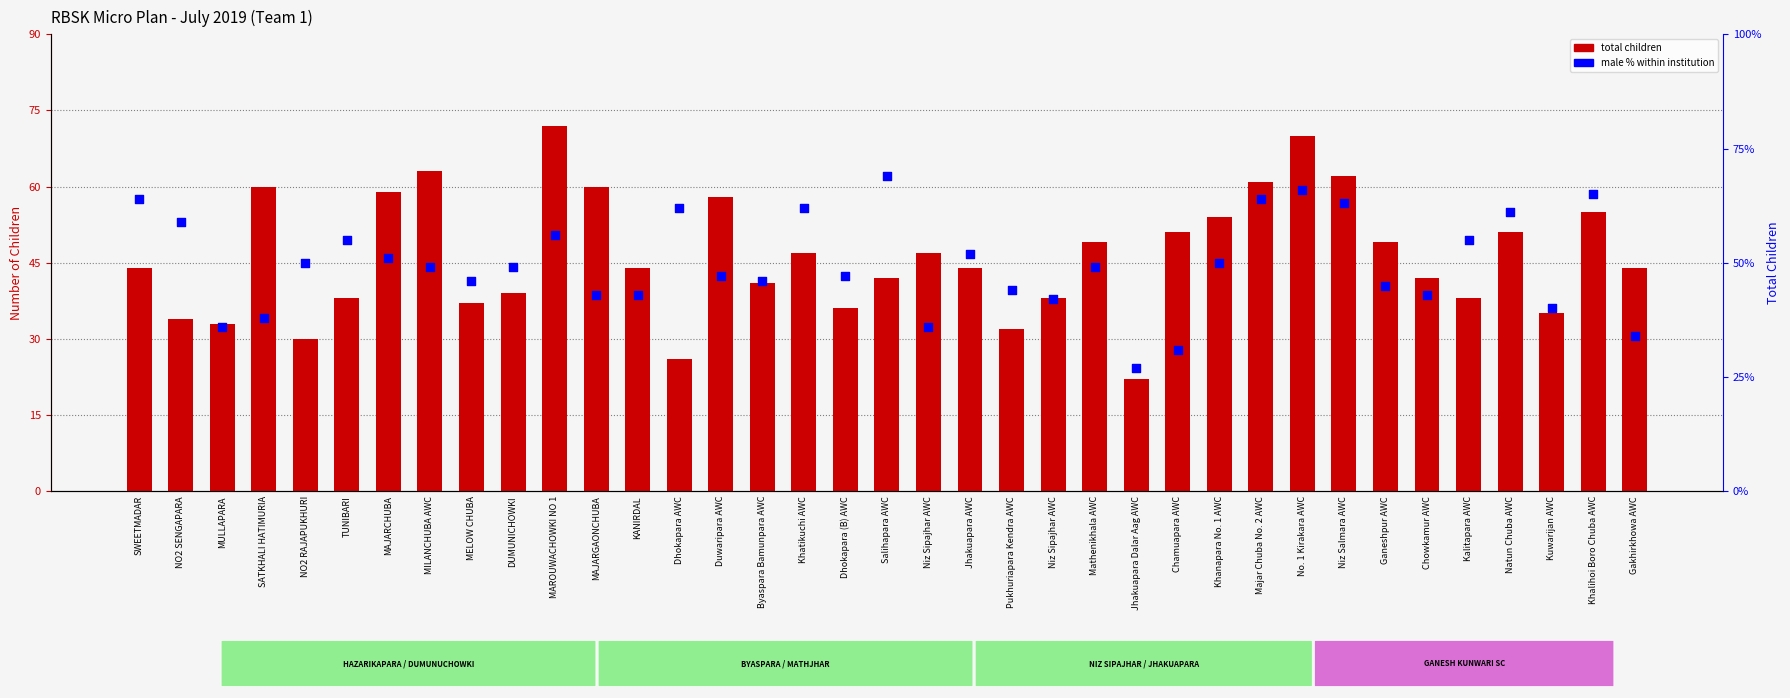

Which series contains the highest Y value?

total children